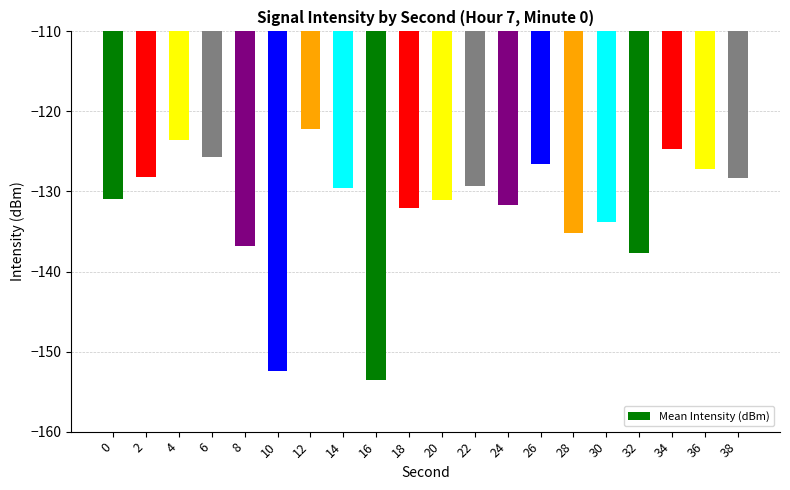

Which category has the highest value across all series?

12